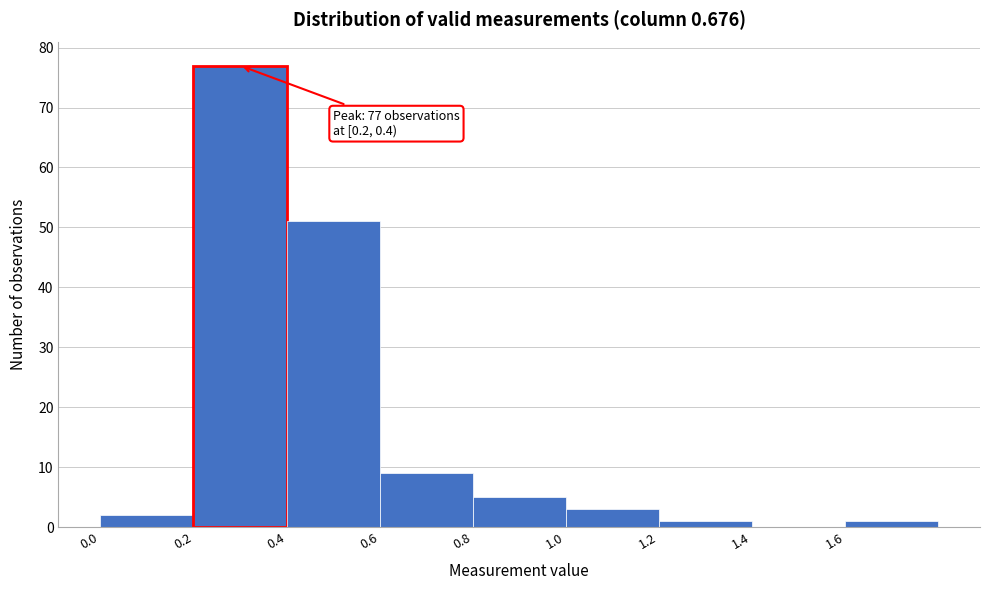

Over which range of the x-axis is the bar tallest?

0.2 to 0.4